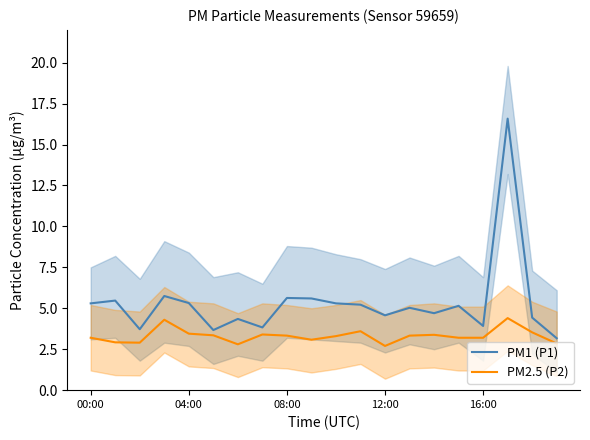

True or false: PM1 (P1) has a value of 3.8 at 08:00.

False